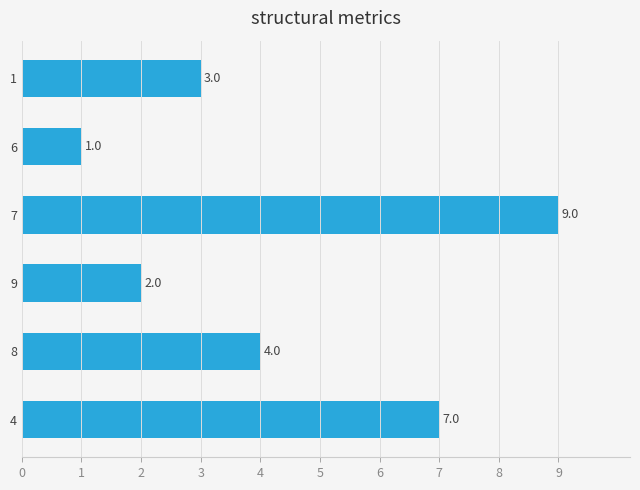

What is the ratio of the value at 7 to the value at 4?

1.3